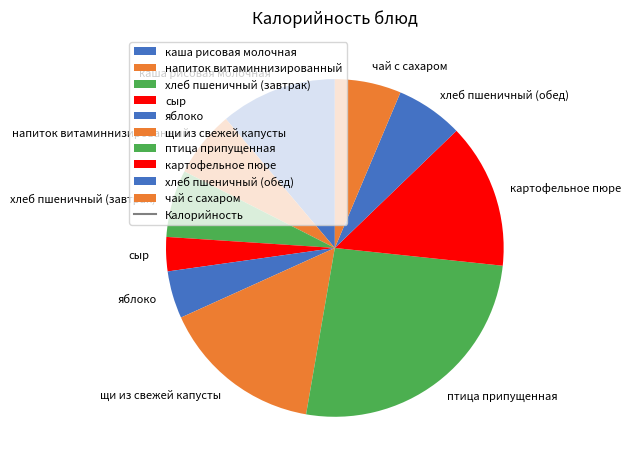

Which has a higher value, хлеб пшеничный (завтрак) or щи из свежей капусты?

щи из свежей капусты